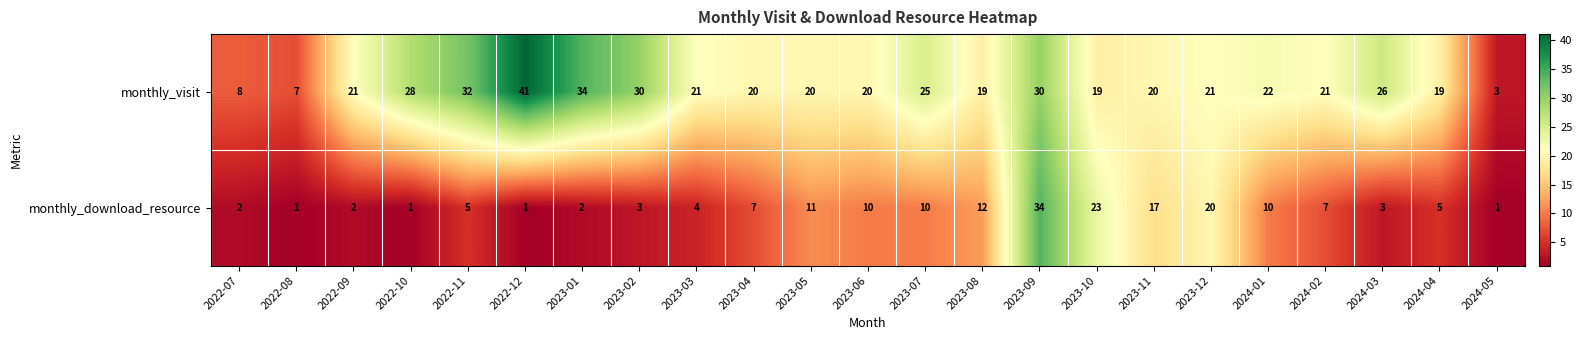

What is the smallest value displayed?

1